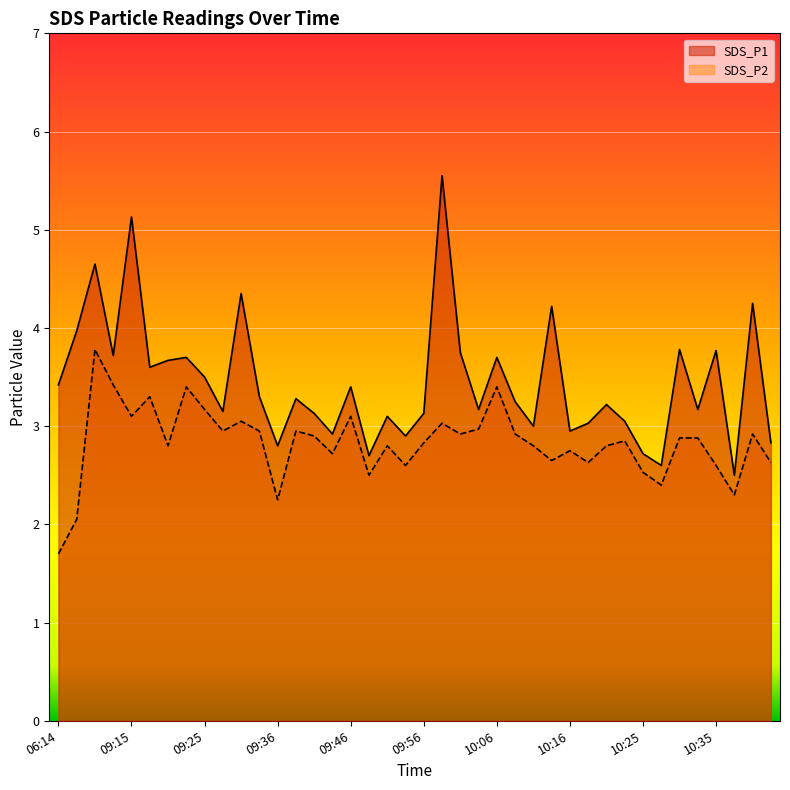

How many data points in SDS_P2 are less than 2?

1